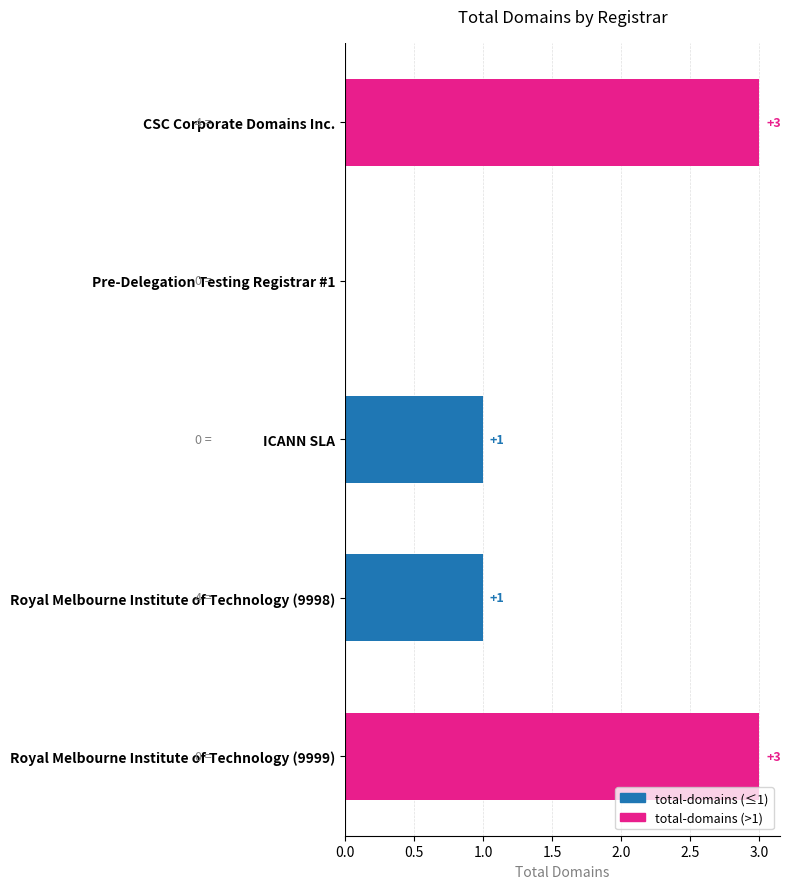

What is the greatest value displayed?

3